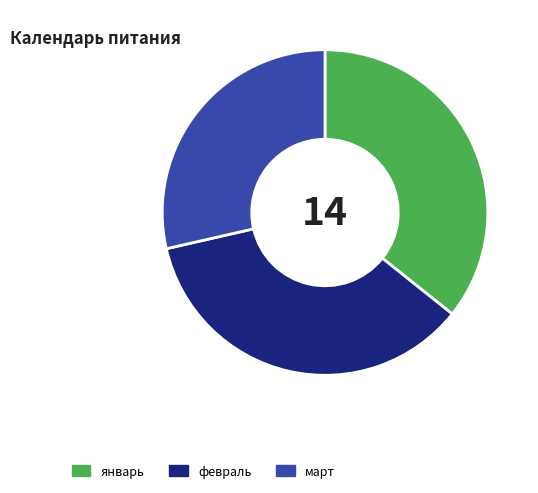

Is it true that март is 29% of the pie?

True